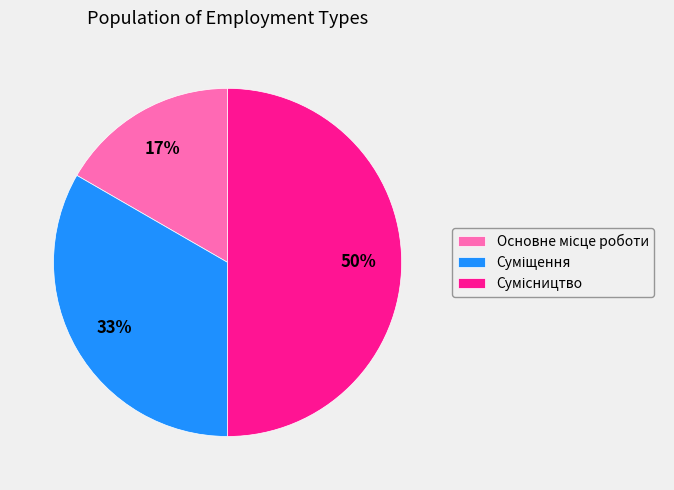

To the nearest percent, what is the difference between the largest and smallest slice percentages?

33%